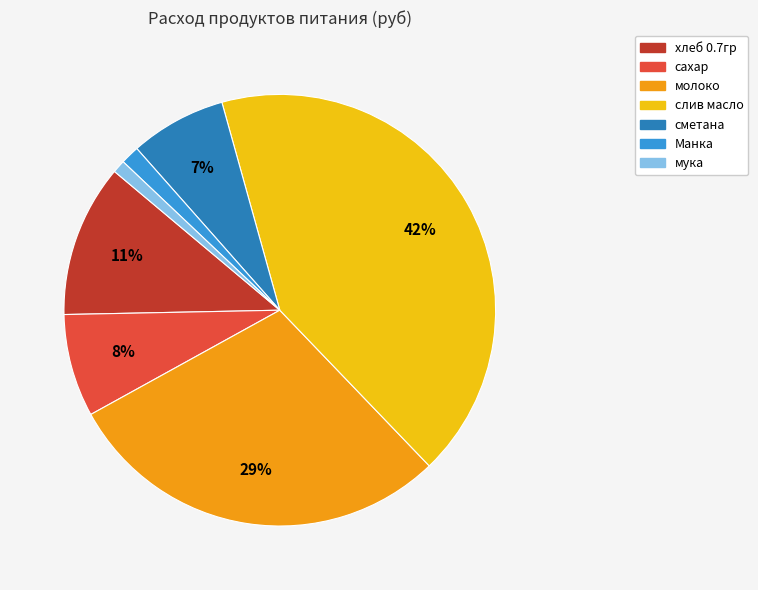

Which slice is the largest?

слив масло